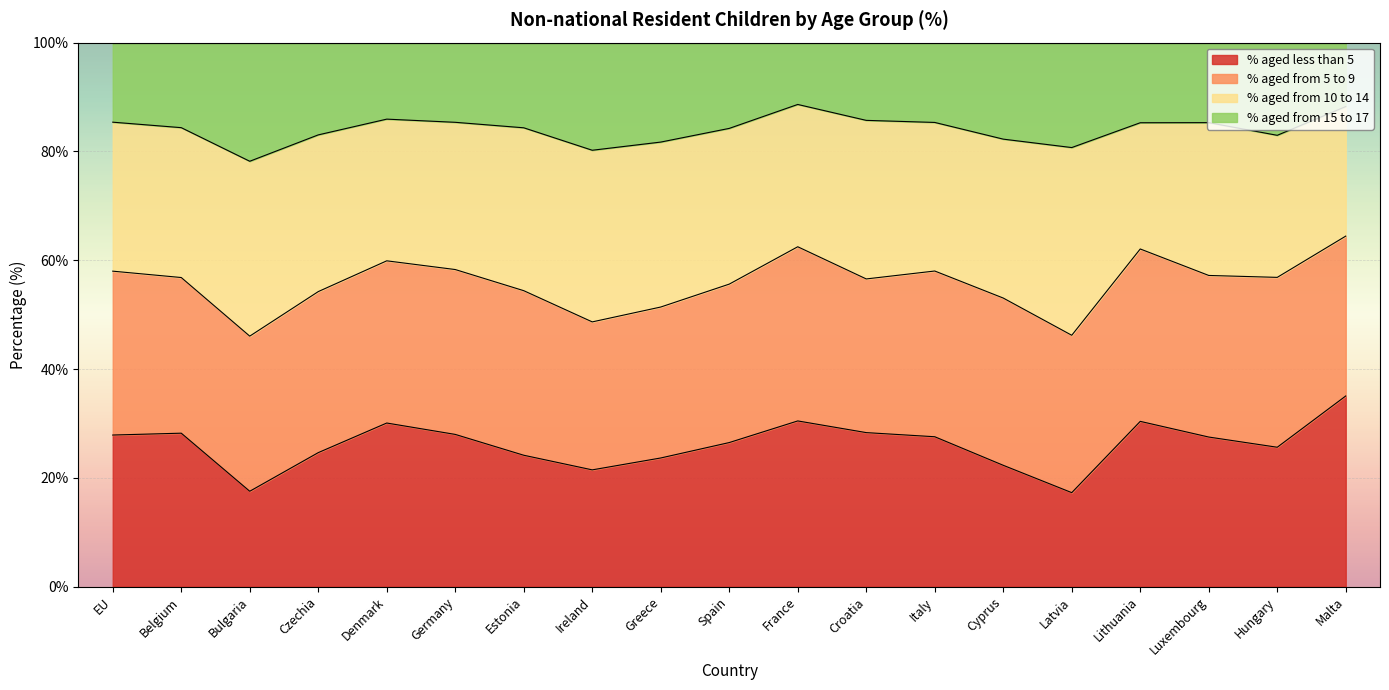

What is the minimum value shown in the chart?

17.3